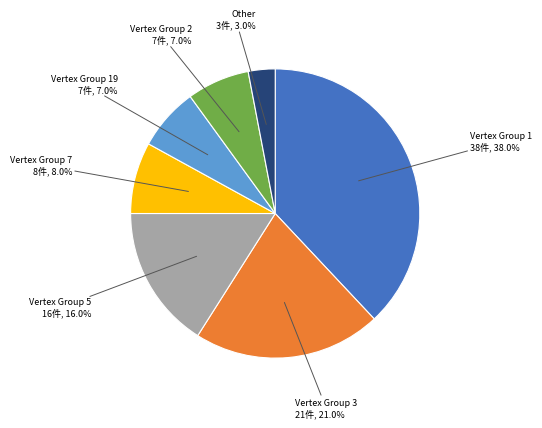

Does any single category account for the majority?

No